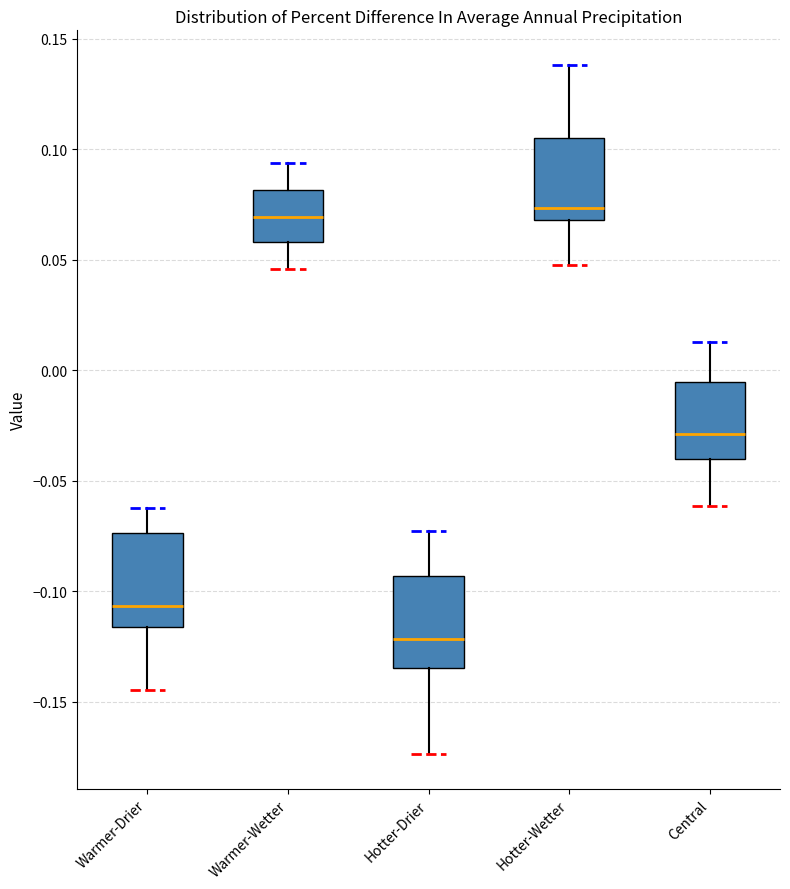

Reading left to right, read every box against the y-axis: the position of its median line, the range the box covers, and the ends of its whiskers. The values are not printed on the chart, so give them approximately, as read against the axis.

Warmer-Drier: median -0.105, box -0.115 to -0.075, whiskers -0.145 to -0.060
Warmer-Wetter: median 0.070, box 0.060 to 0.080, whiskers 0.045 to 0.095
Hotter-Drier: median -0.120, box -0.135 to -0.095, whiskers -0.175 to -0.075
Hotter-Wetter: median 0.075, box 0.070 to 0.105, whiskers 0.050 to 0.140
Central: median -0.030, box -0.040 to -0.005, whiskers -0.060 to 0.015